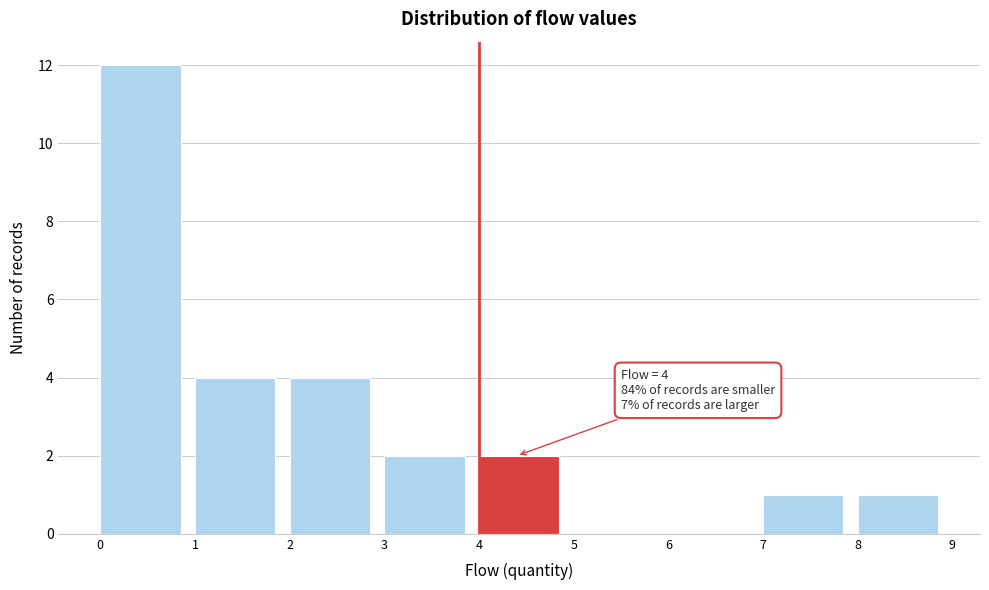

Which range on the x-axis has the tallest bar?

0 to 1